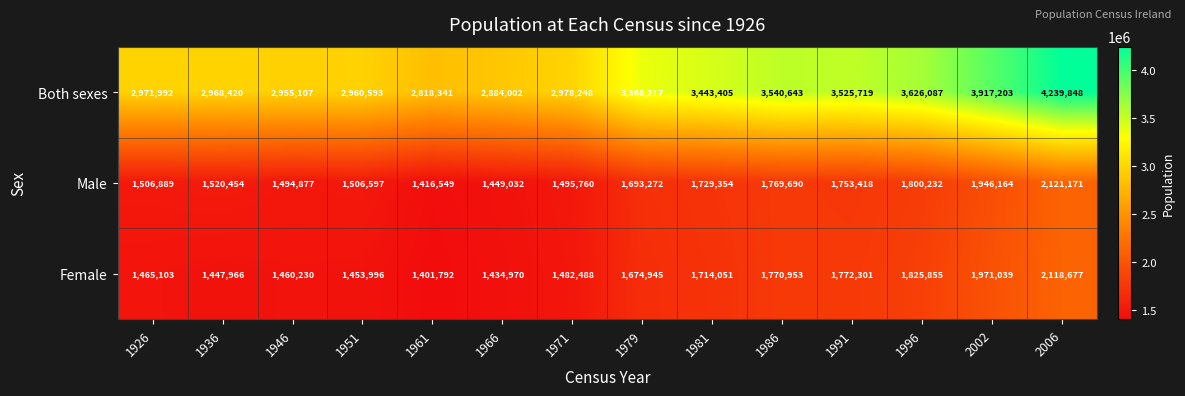

List the labels in order of Male value, largest first.

2006, 2002, 1996, 1986, 1991, 1981, 1979, 1936, 1926, 1951, 1971, 1946, 1966, 1961